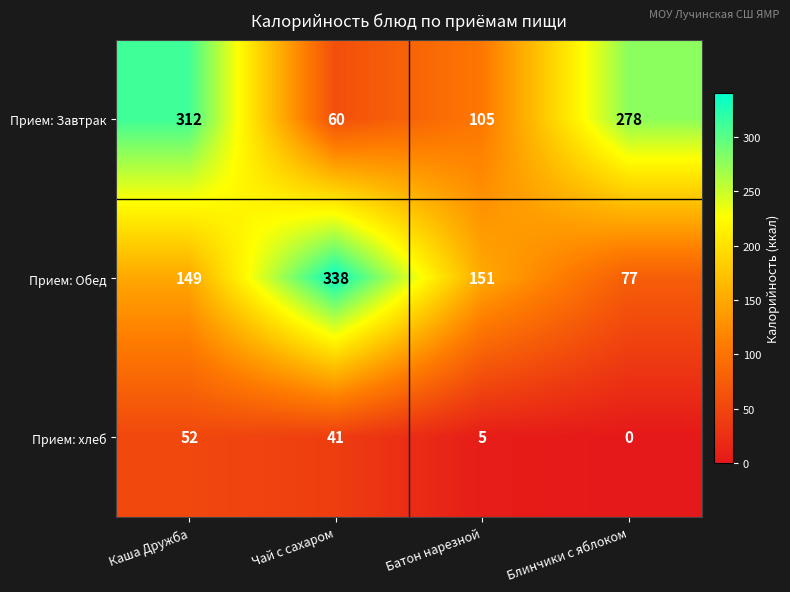

At Батон нарезной, list the series in order from smallest to largest.

Прием: хлеб, Прием: Завтрак, Прием: Обед